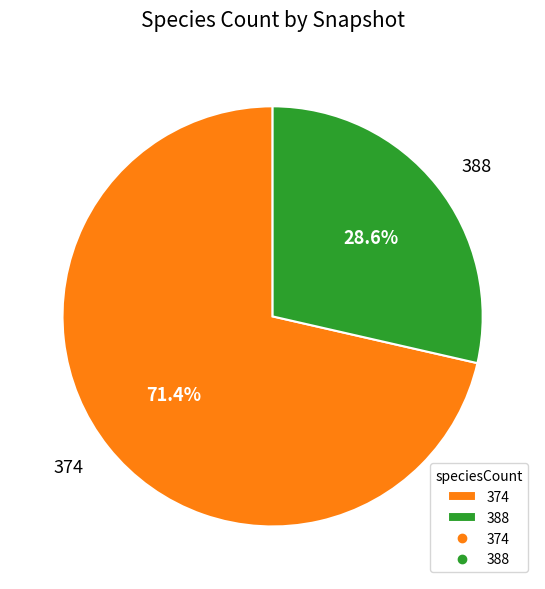

What portion of the pie excludes 388?

71.4%